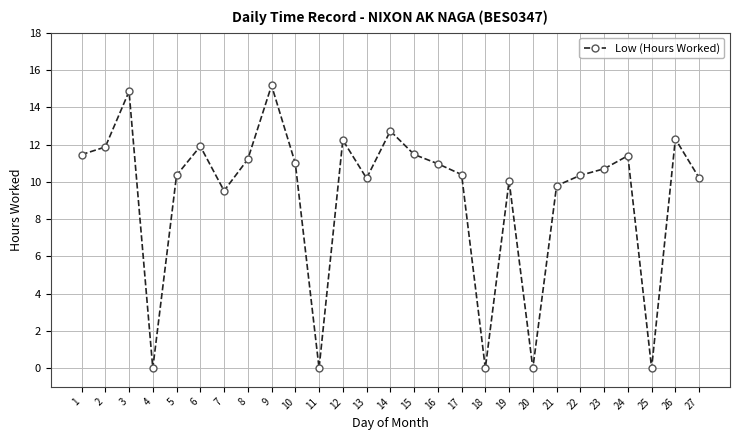

What is the value of the 12th point from the left?

12.2